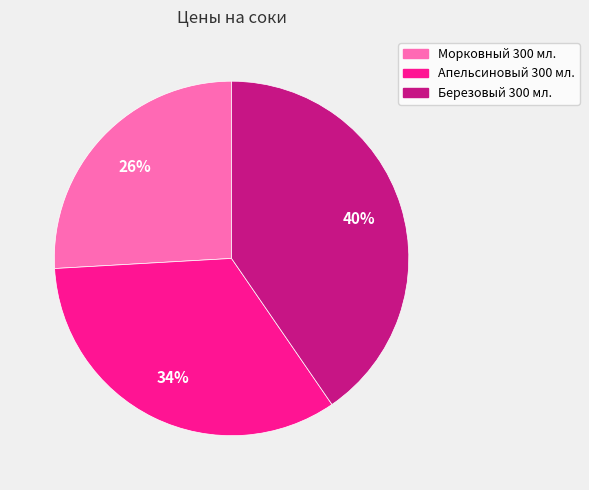

Does any single category account for the majority?

No